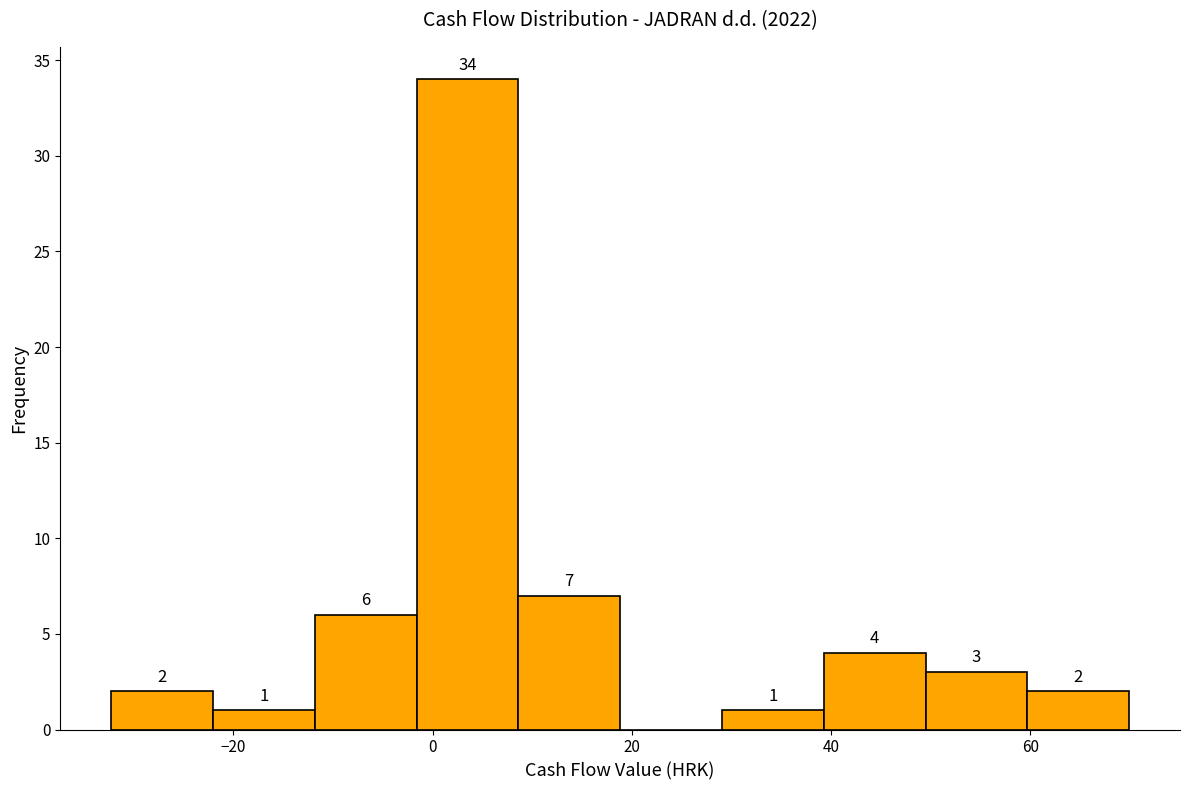

Over which range of the x-axis is the bar tallest?

-2 to 8